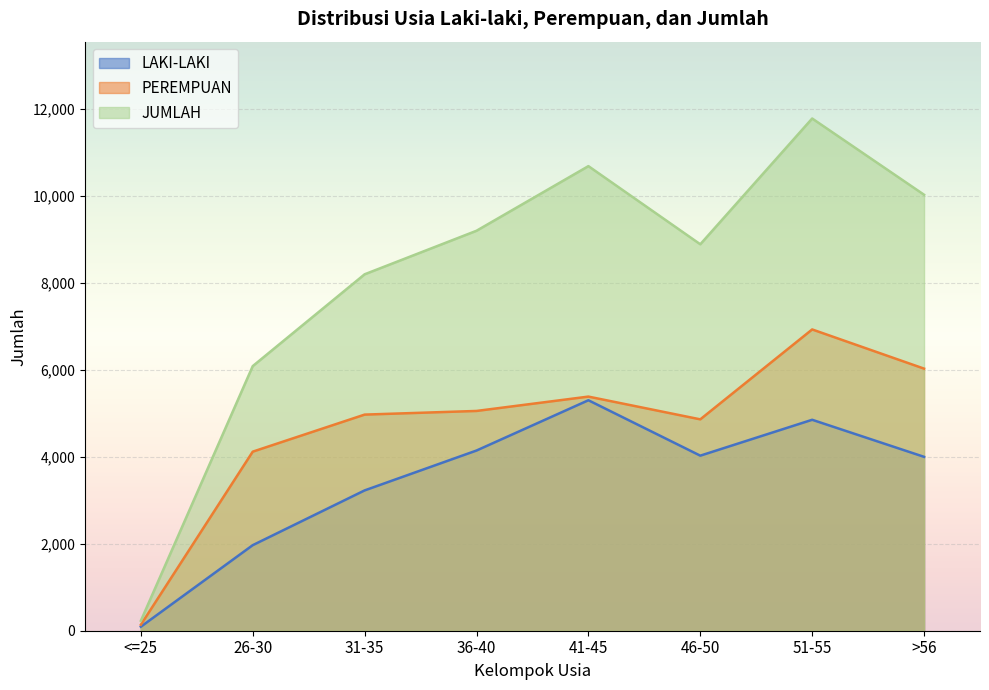

How many interior local valleys does the LAKI-LAKI series have?

1